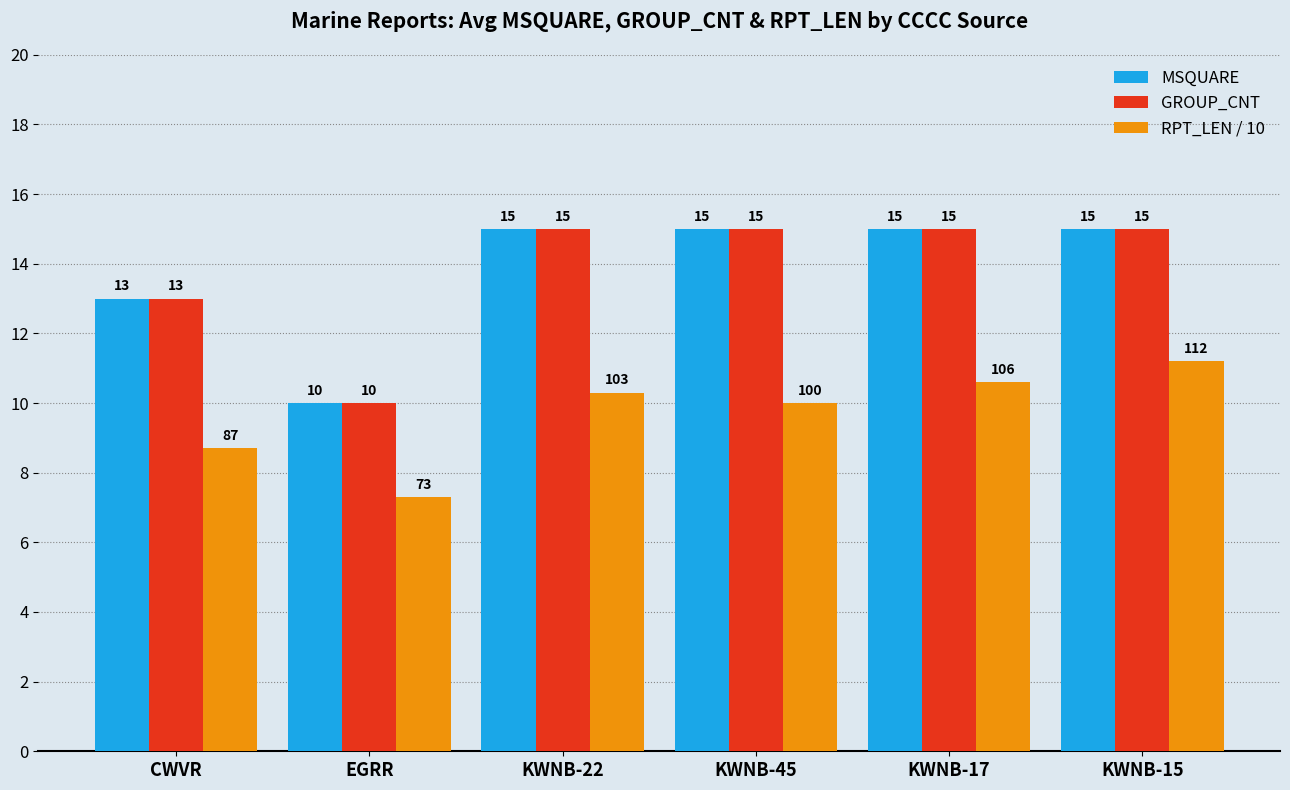

True or false: MSQUARE has a value of 15.0 at KWNB-45.

True